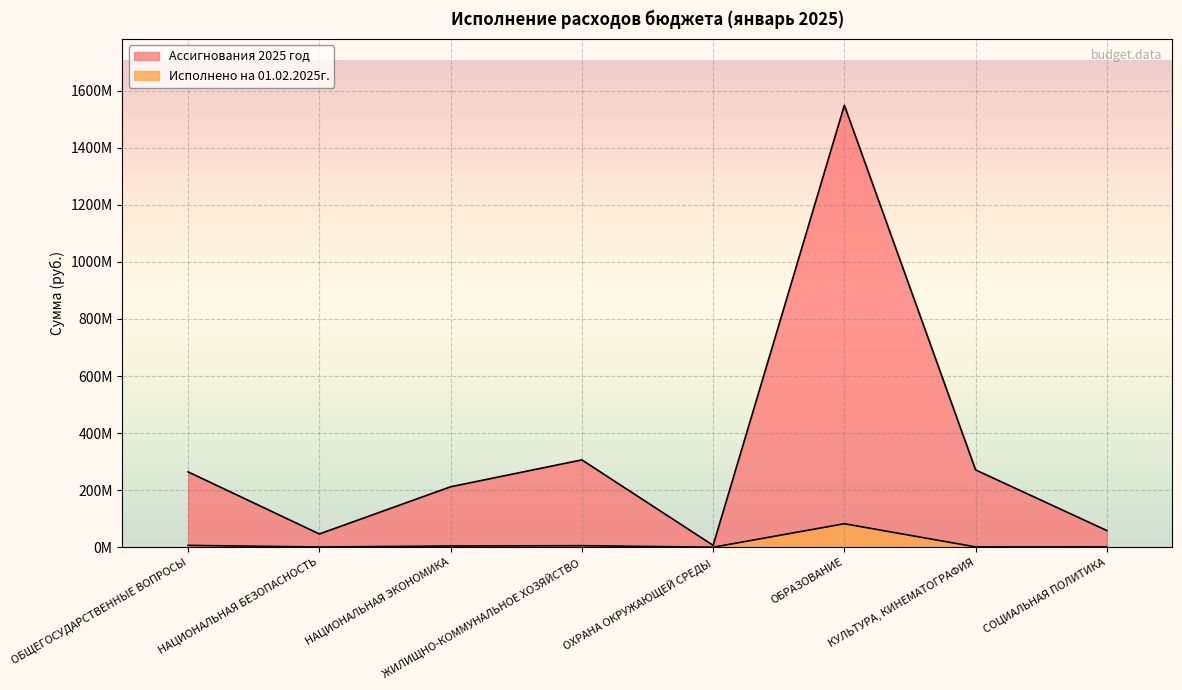

True or false: Ассигнования 2025 год and Исполнено на 01.02.2025г. cross at least once.

False